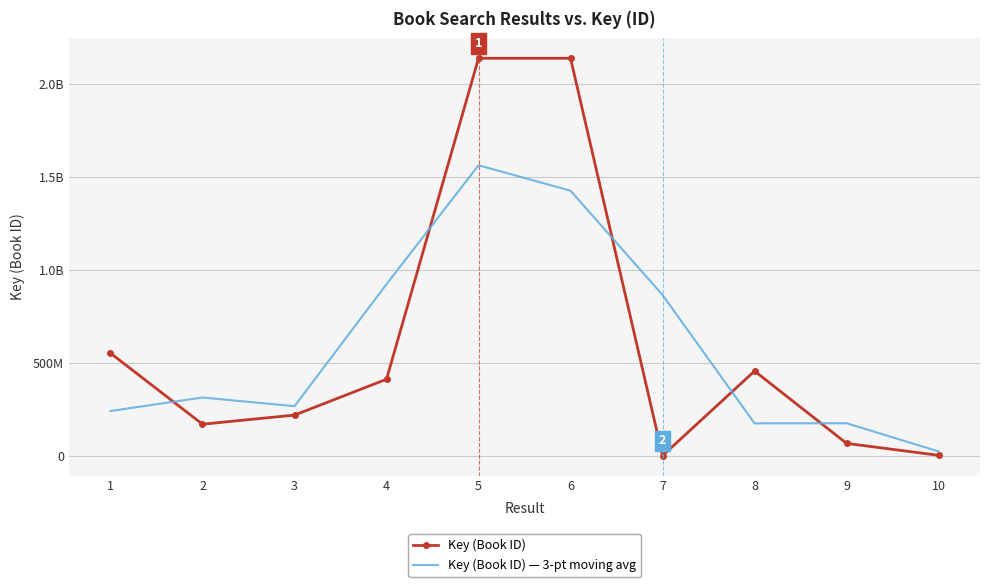

Which series ends up on top after the final intersection of Key (Book ID) — 3-pt moving avg and Key (Book ID)?

Key (Book ID) — 3-pt moving avg